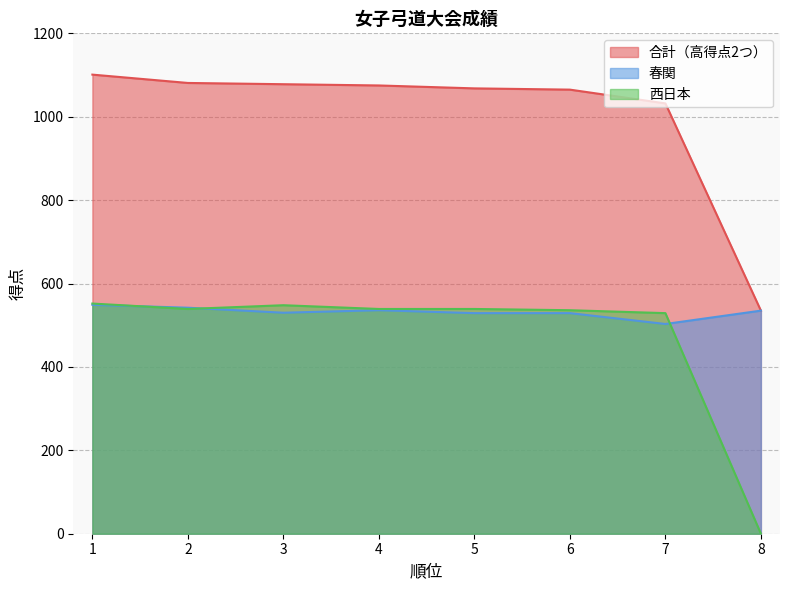

True or false: 西日本 has a value of 0 at 8.

True